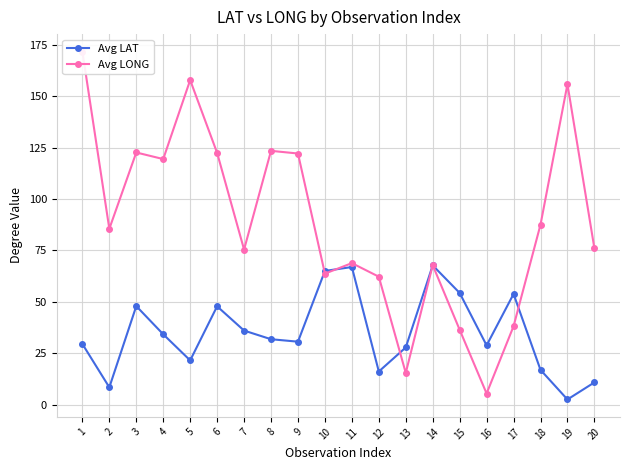

True or false: Avg LONG has a value of 4.8 at 13.

False